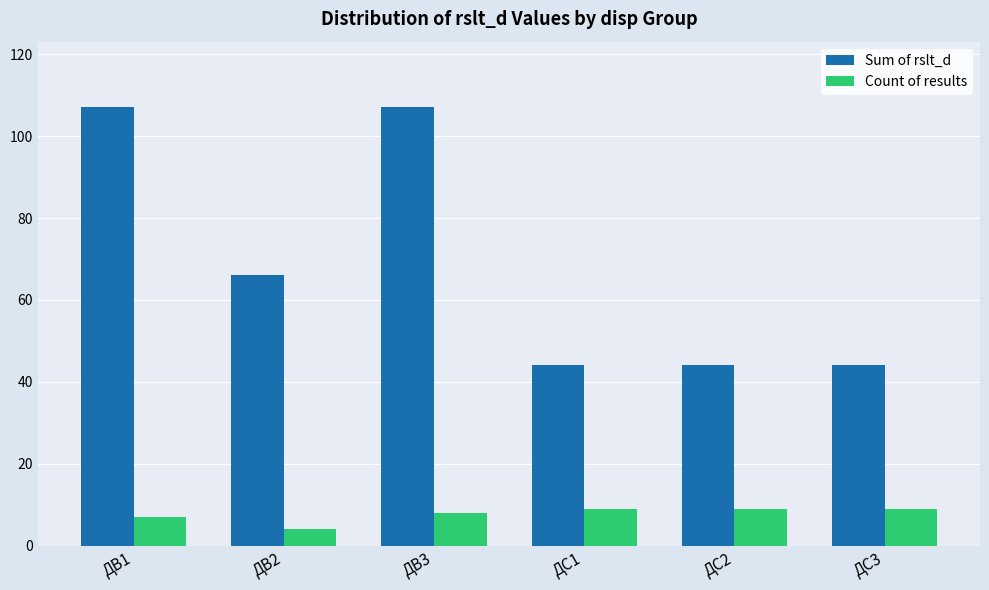

What is the total value across all series at ДВ2?

70